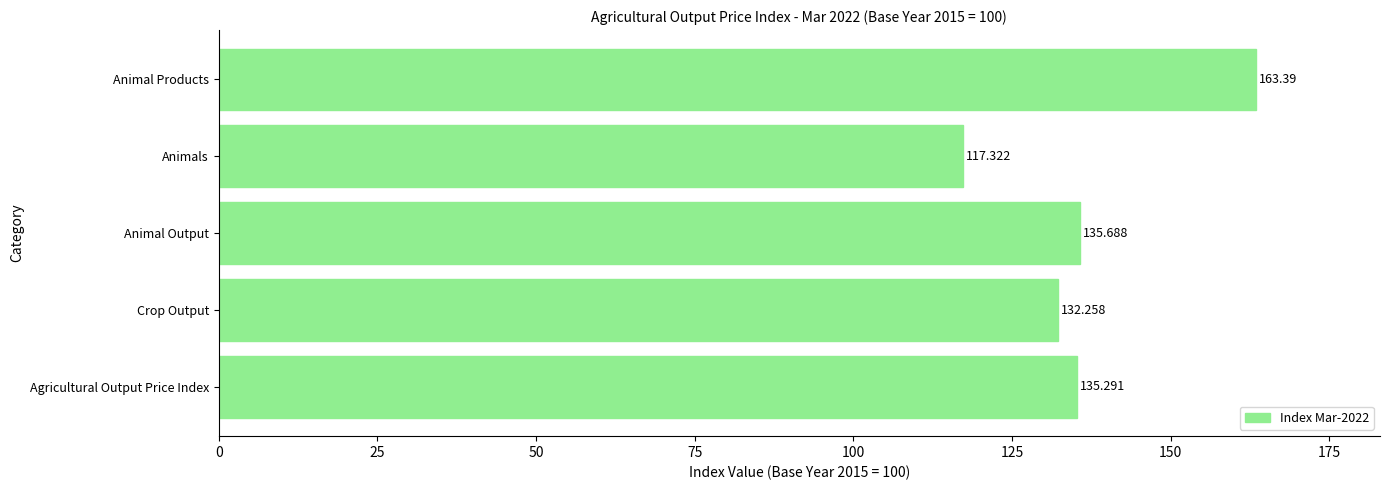

At which label is the value closest to 140?

Animal Output